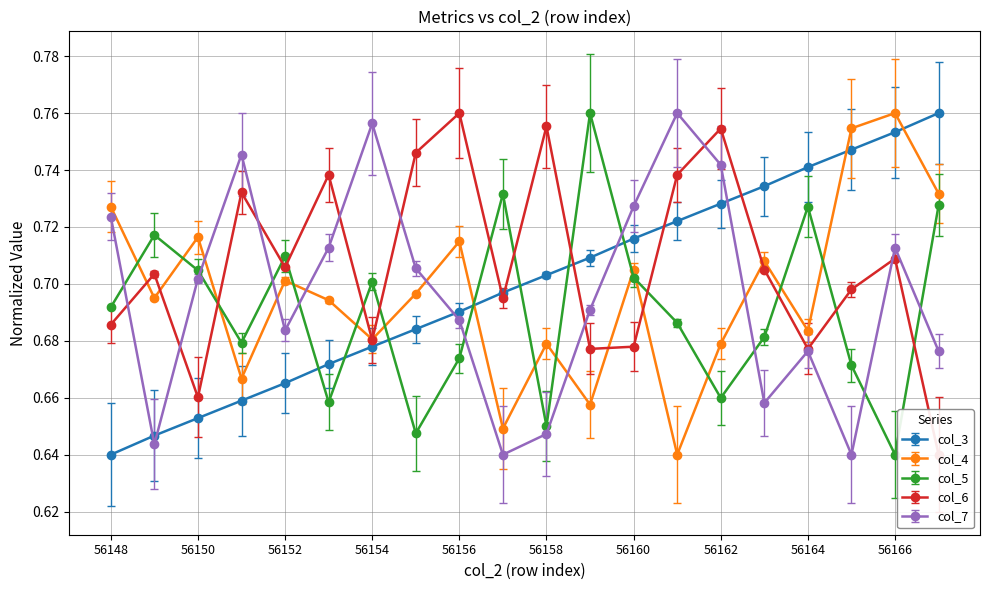

What is the average value of the col_6 series?

0.7